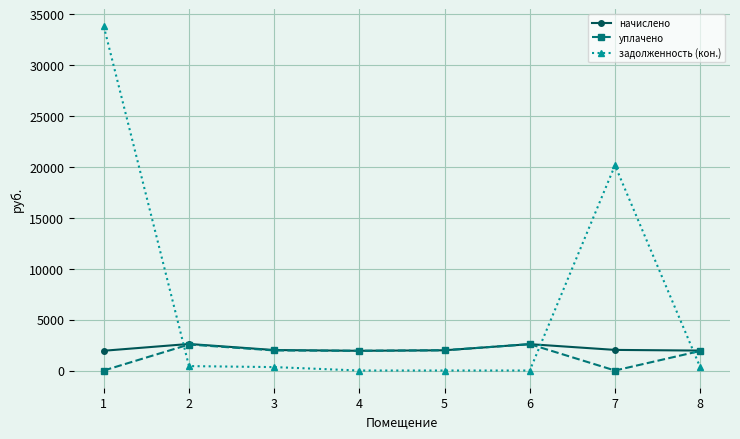

How many times do начислено and задолженность (кон.) cross each other?

3